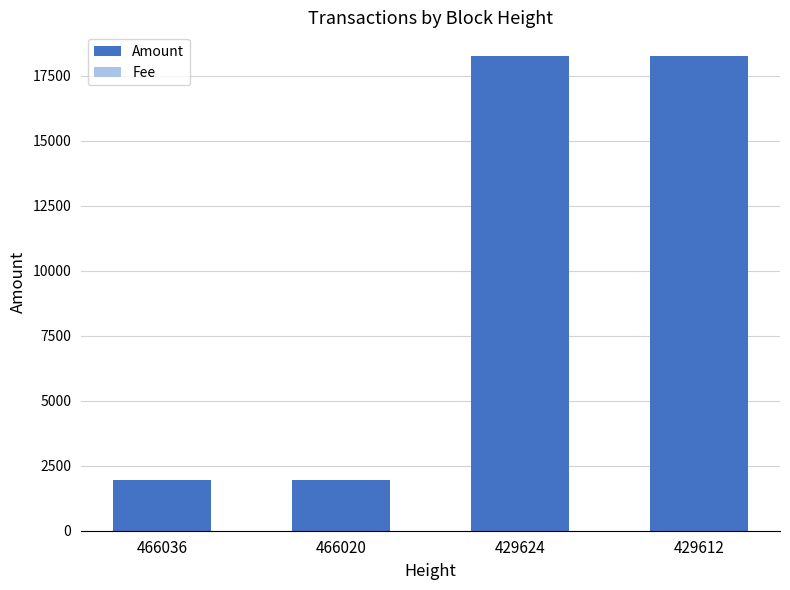

What is the maximum value for Amount?

18250